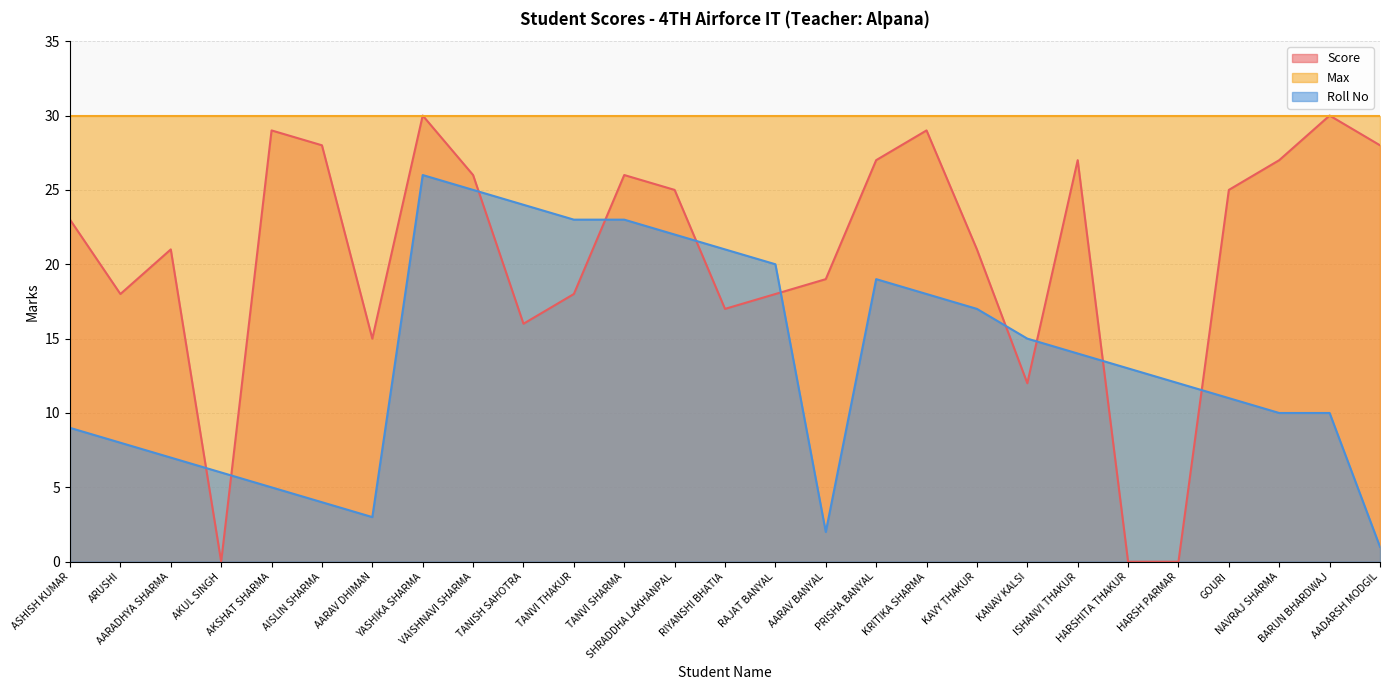

What is the label of the 10th point from the right?

KRITIKA SHARMA